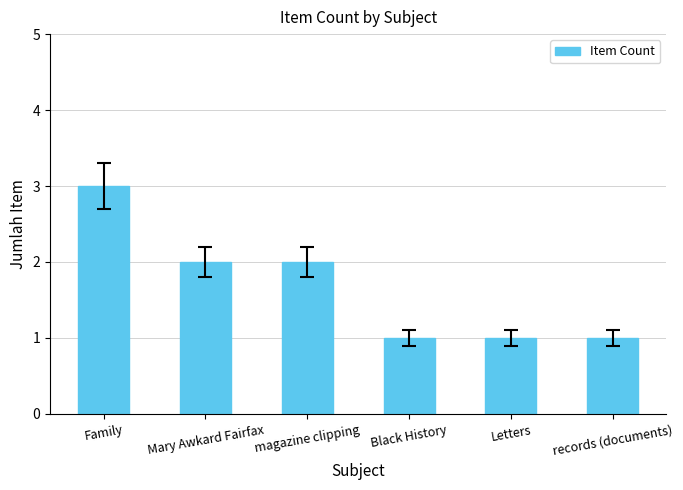

What is the value of the 4th bar from the left?

1